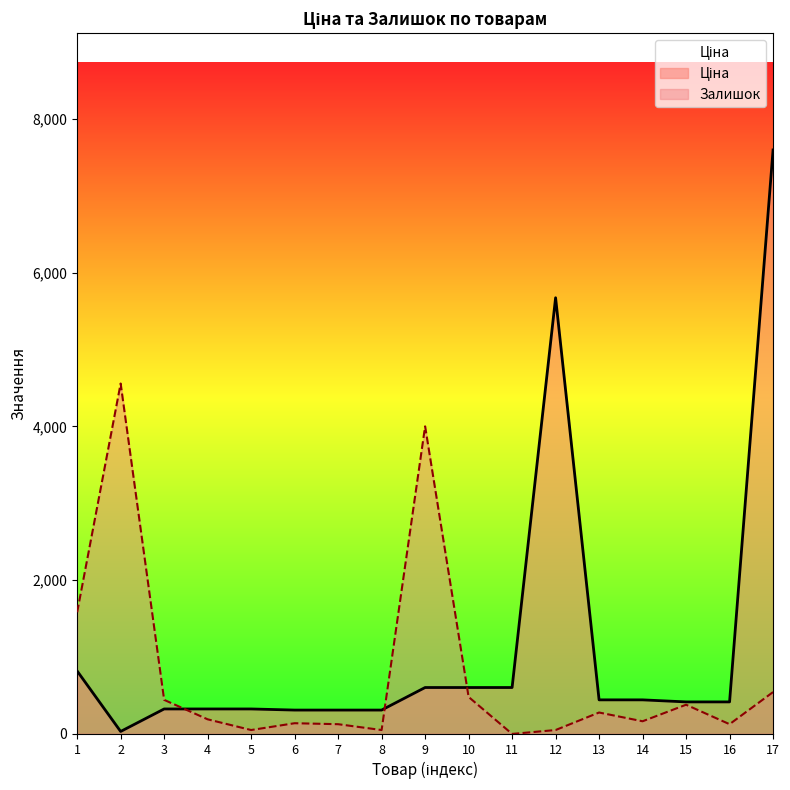

Where do Ціна and Залишок first cross each other?

3 and 4